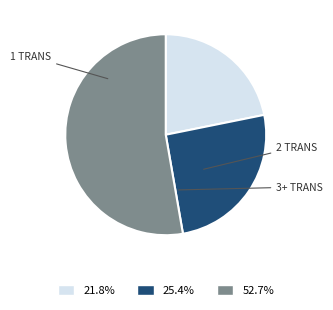

How many segments does this pie chart have?

3